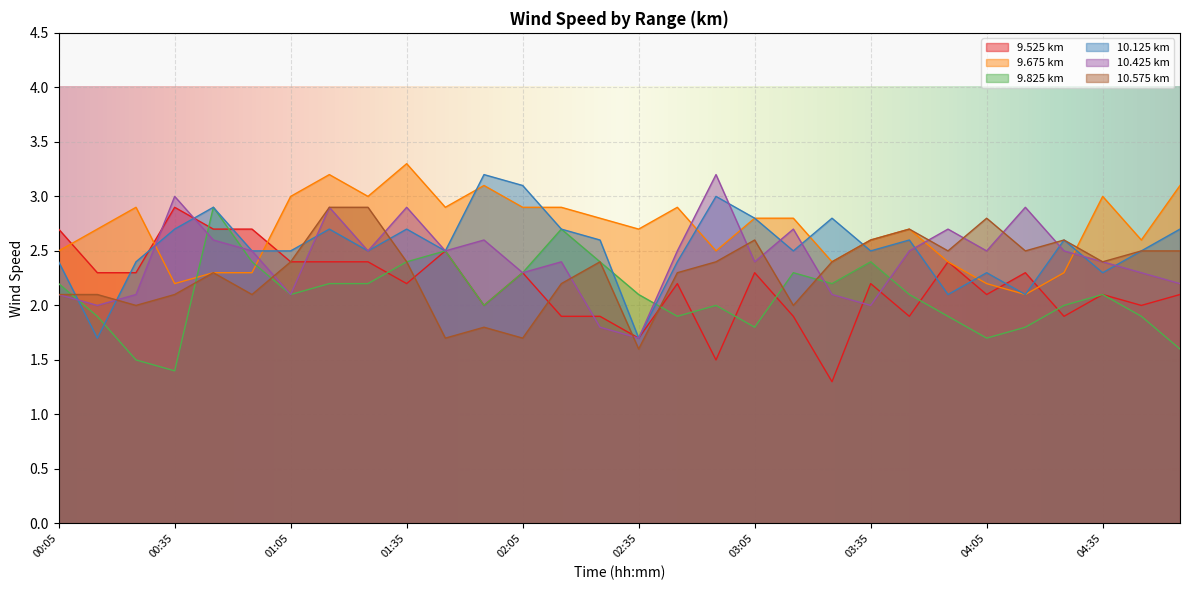

What is the sum of the 9.525 values at 04:55 and 01:25?

4.5